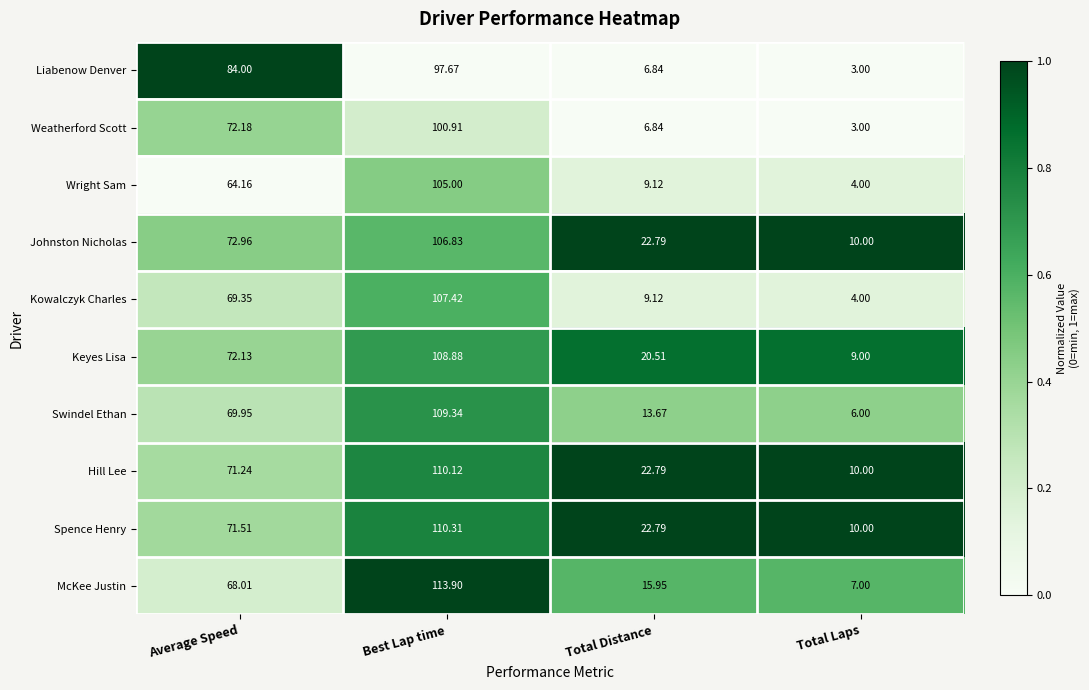

Which series has the largest total across all categories?

Spence Henry